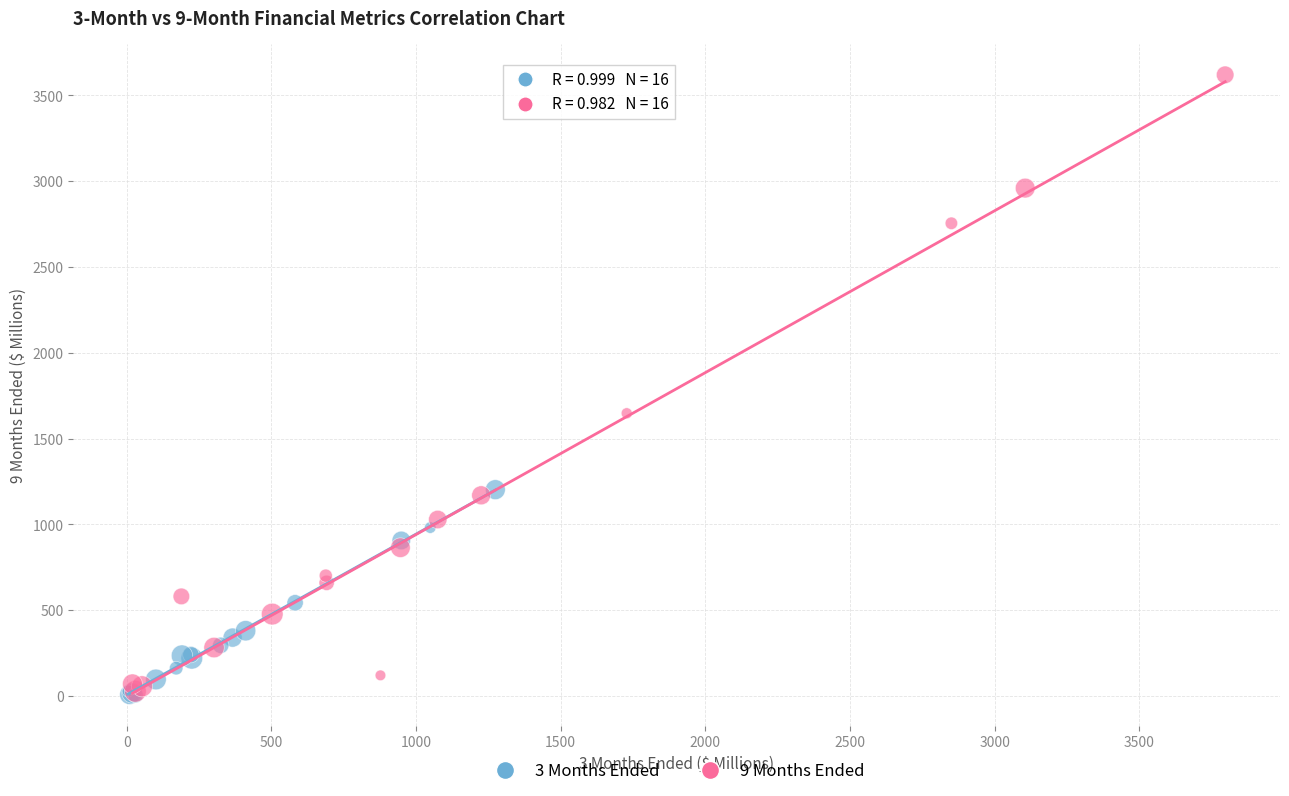

Which series contains the highest Y value?

9 Months Ended